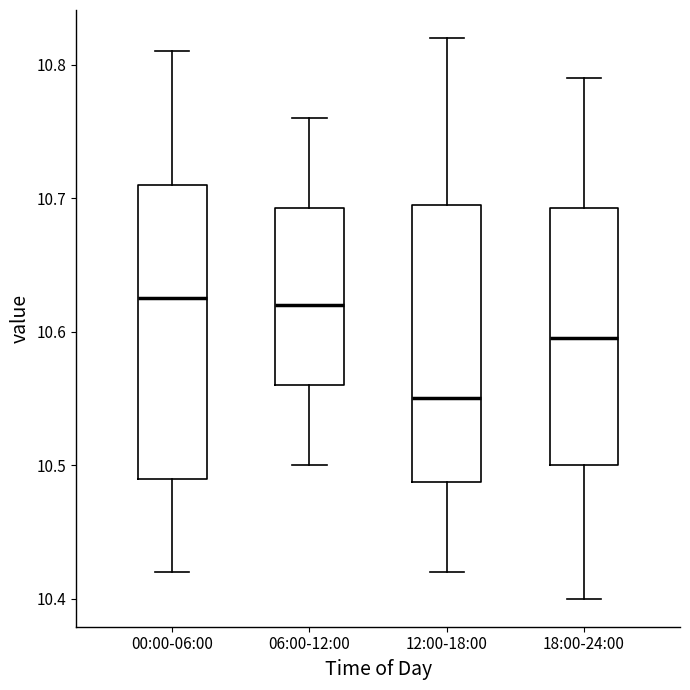

Reading left to right, transcribe this box plot: for each box, give where its median line is, the range the box spans, and where its two whiskers end, as read against the y-axis. The values are not printed on the chart, so give them approximately, as read against the axis.

00:00-06:00: median 10.63, box 10.49 to 10.71, whiskers 10.42 to 10.81
06:00-12:00: median 10.62, box 10.56 to 10.69, whiskers 10.50 to 10.76
12:00-18:00: median 10.55, box 10.49 to 10.70, whiskers 10.42 to 10.82
18:00-24:00: median 10.60, box 10.50 to 10.69, whiskers 10.40 to 10.79